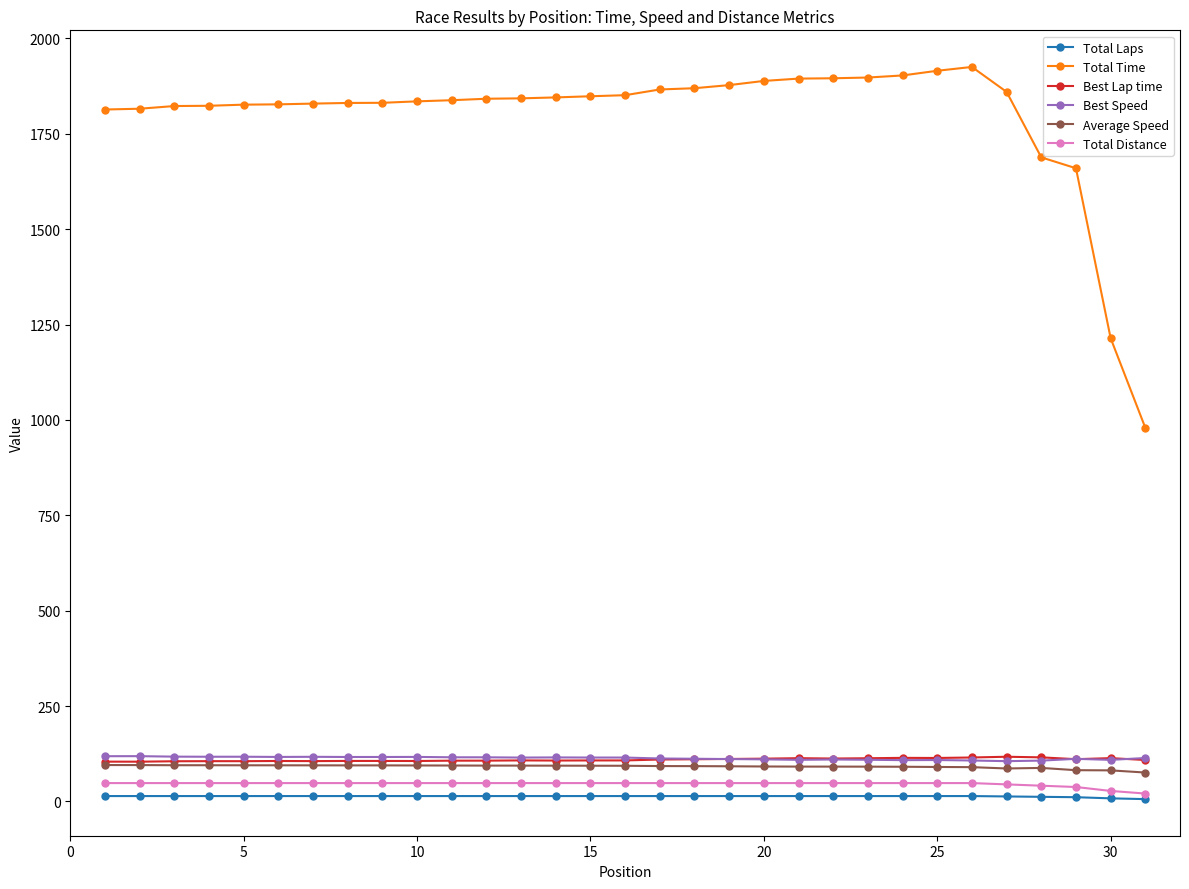

Count the number of data series in this chart.

6